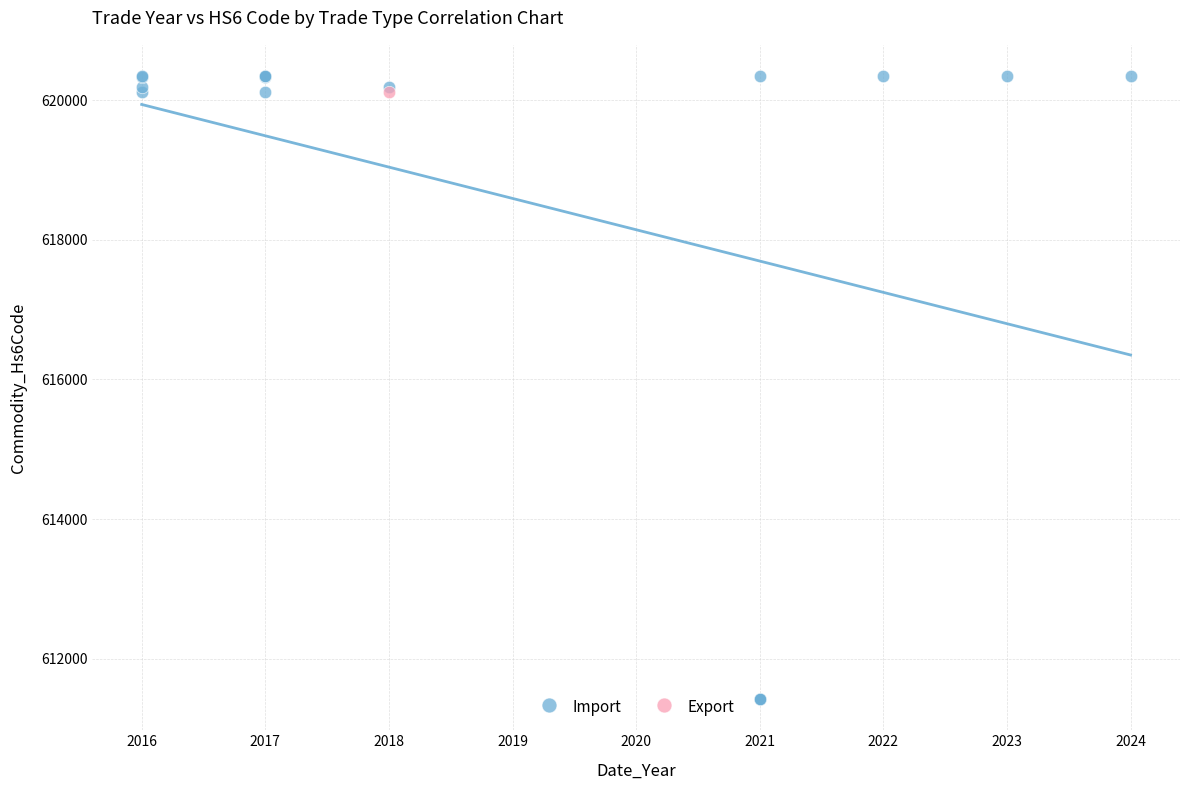

What are all the series names shown in the legend?

Import, Export